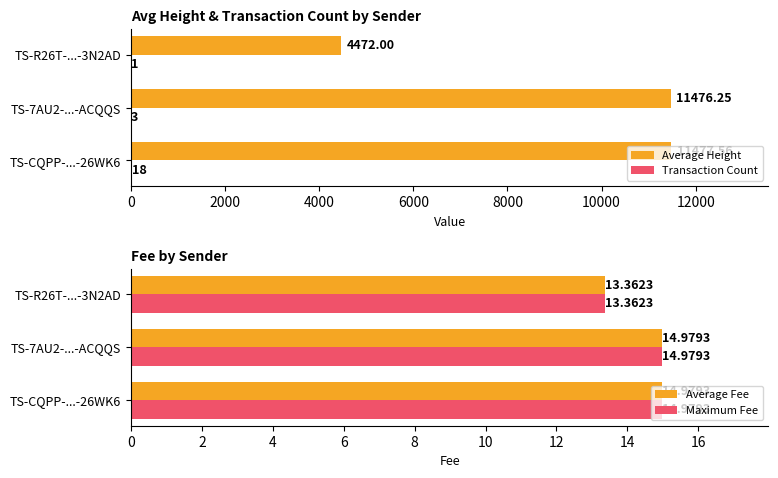

What is the smallest value displayed?

1.0